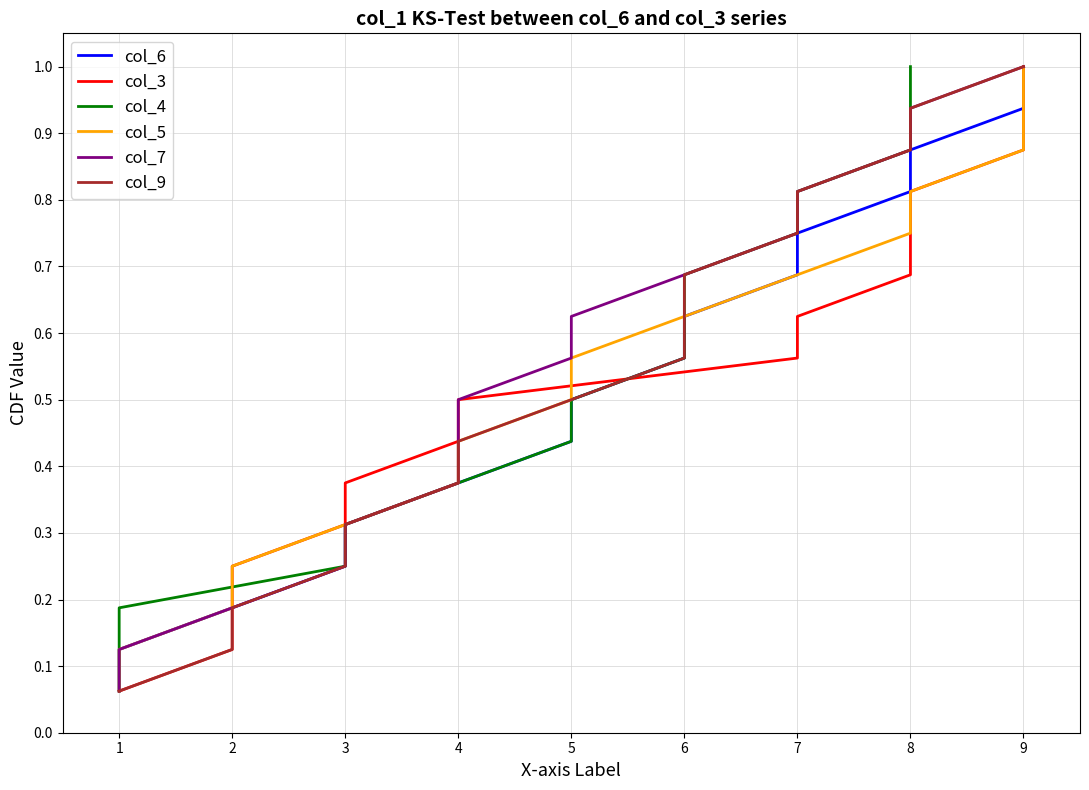

What value does the col_5 series have at 1?

0.1